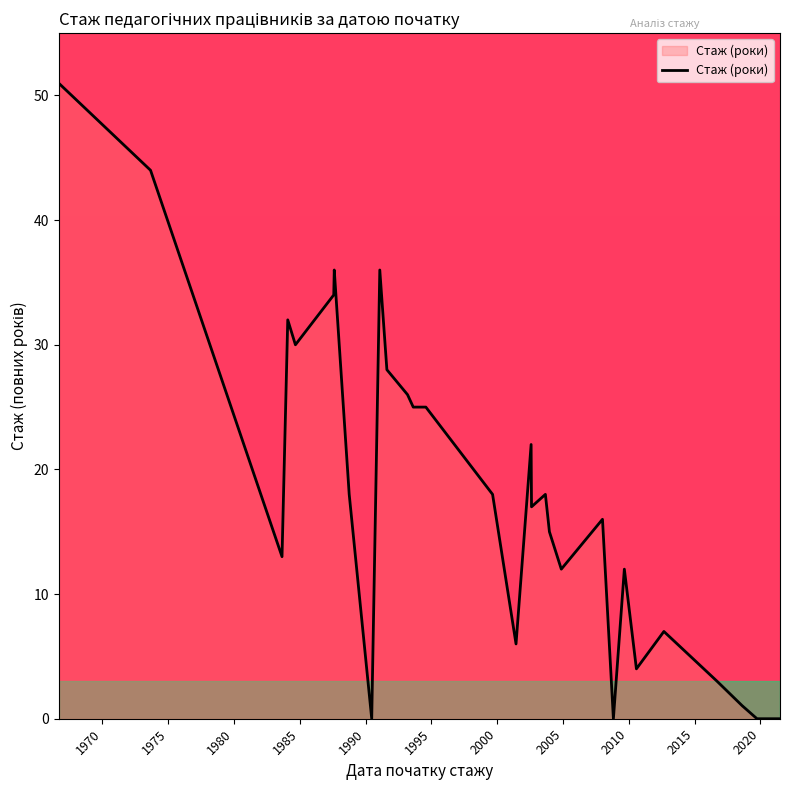

What is the difference between the maximum and minimum values?

51